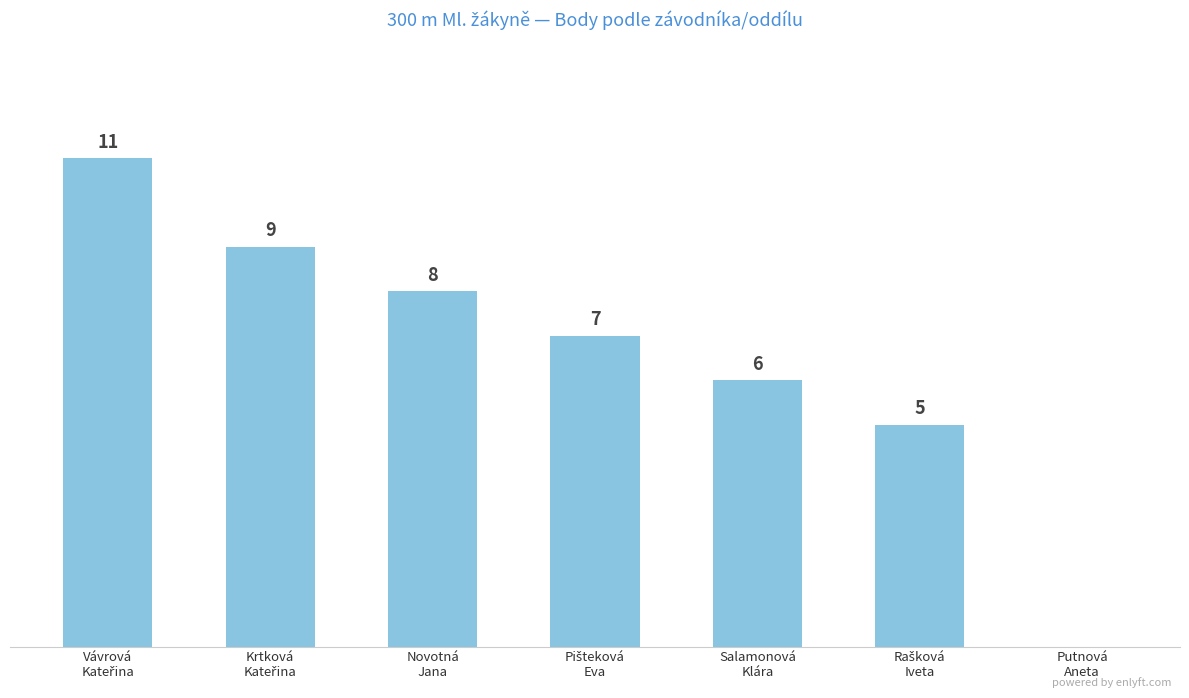

What position from the left is Pišteková
Eva?

4